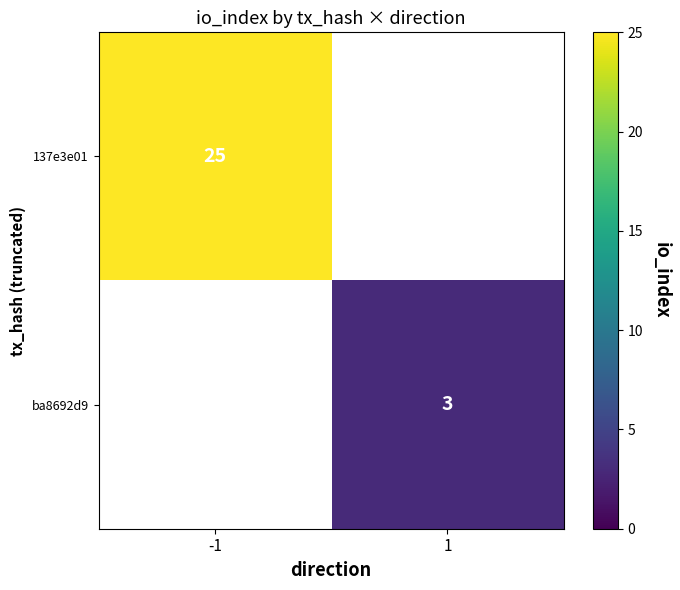

The ba8692d9 series shows 1.6 at 1. True or false?

False